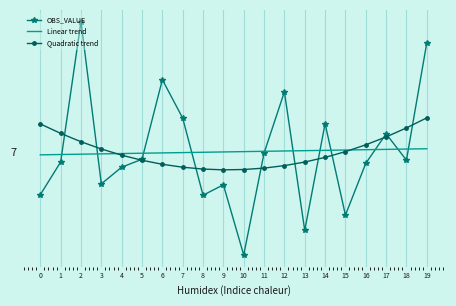

What are all the series names shown in the legend?

OBS_VALUE, Linear trend, Quadratic trend